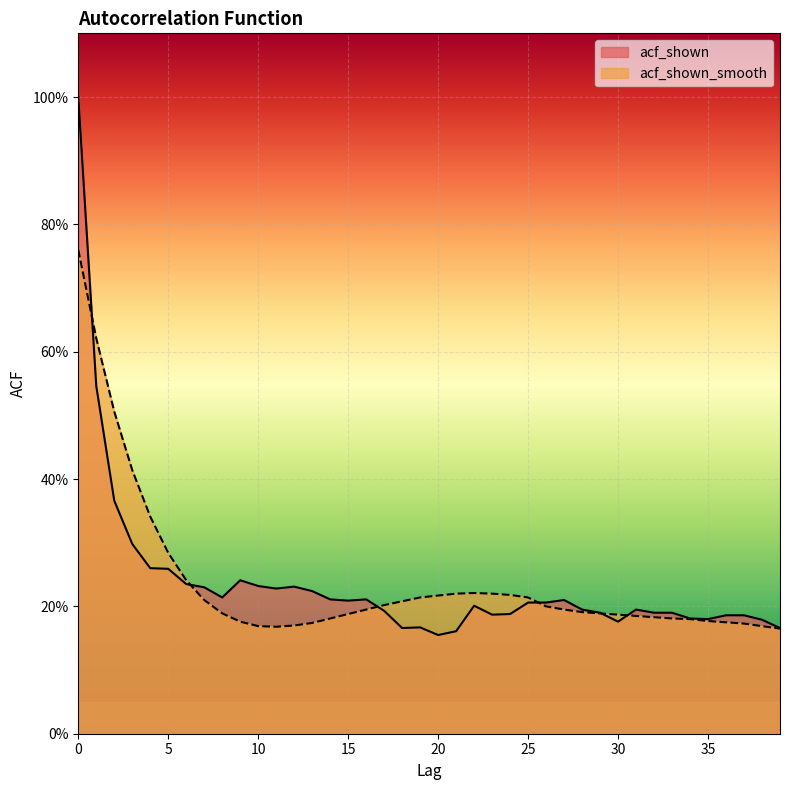

Which series changed the most between 10 and 32?

acf_shown